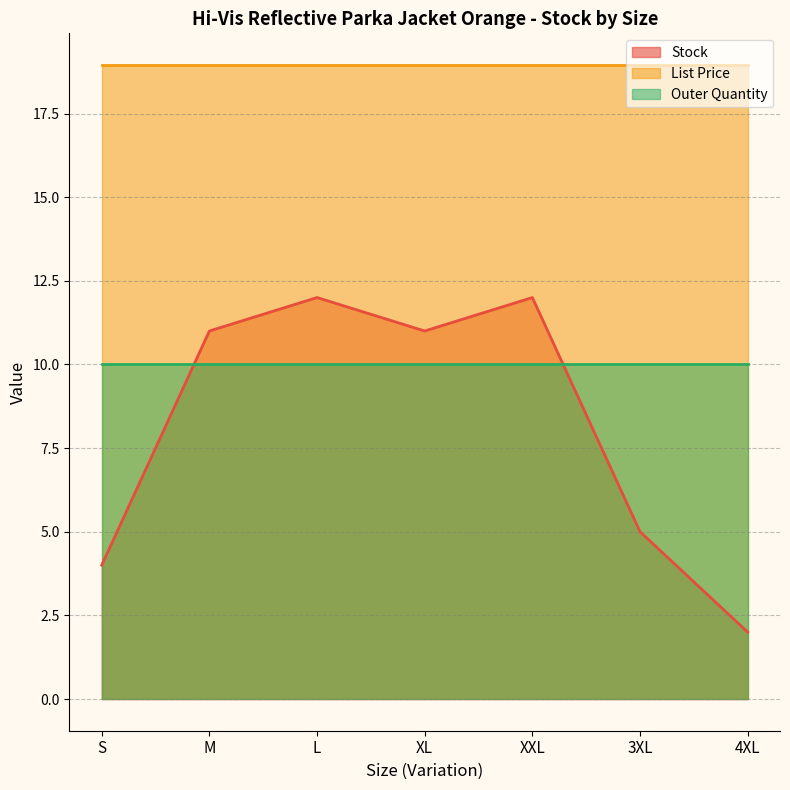

Between S and XL, which series saw the biggest shift?

Stock